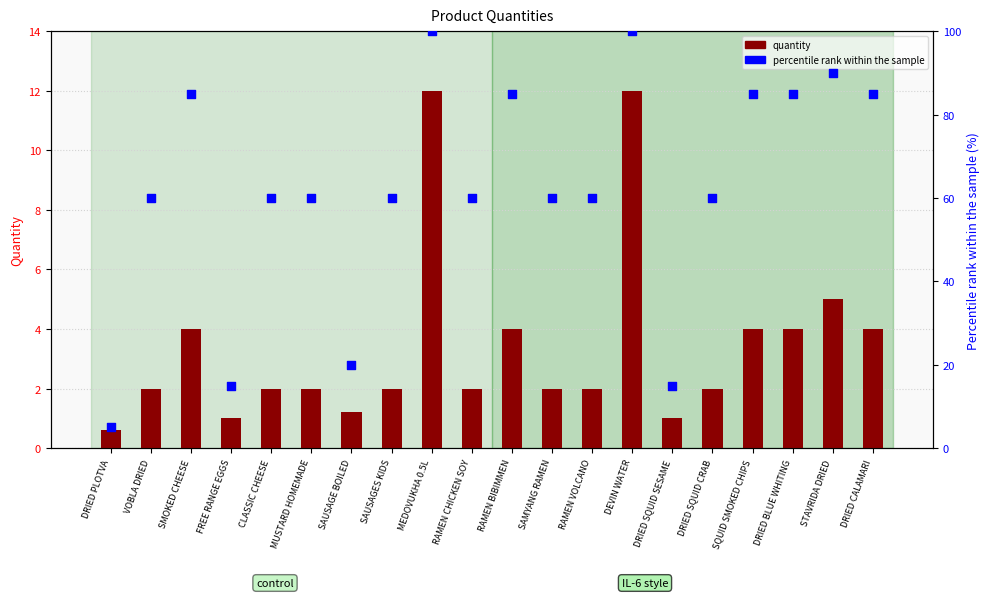

Which series contains the lowest Y value?

quantity